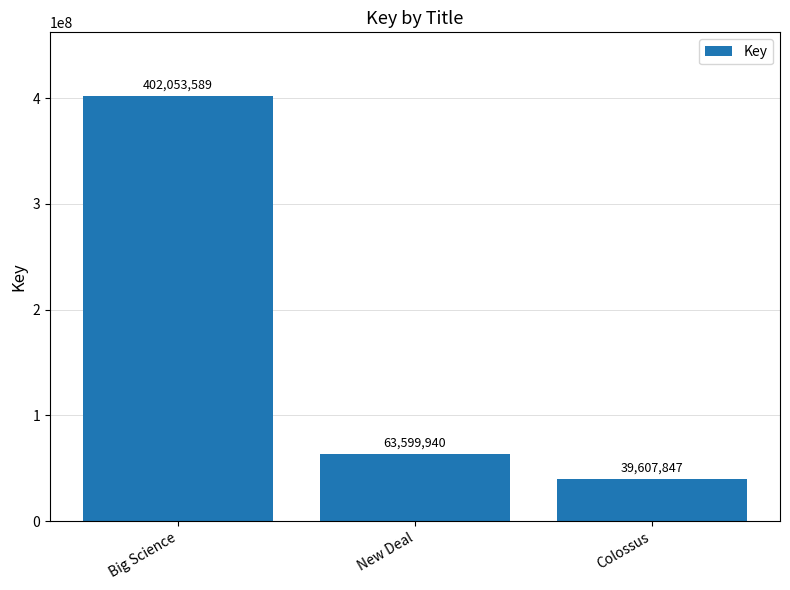

Does the chart contain stacked bars?

No